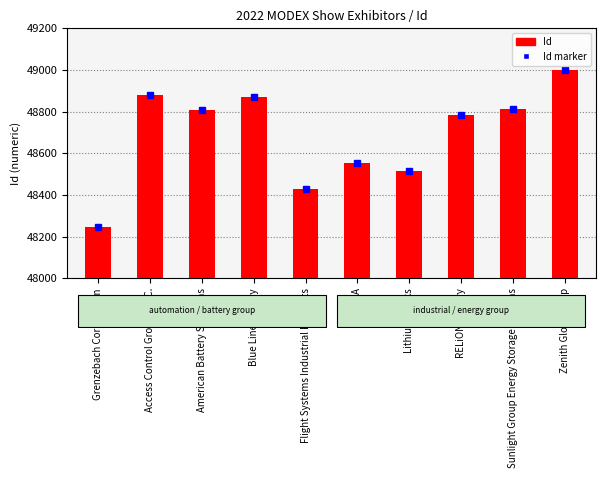

What is the value of the Id marker bar at the 7th from the left?

48516